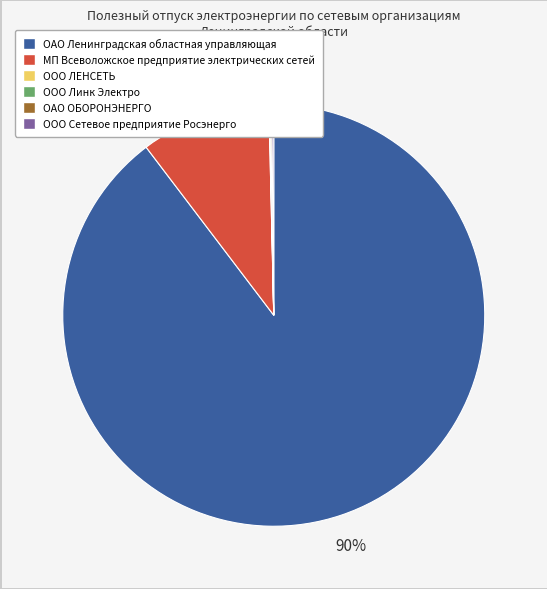

What is the largest slice in the pie chart?

ОАО Ленинградская областная управляющая